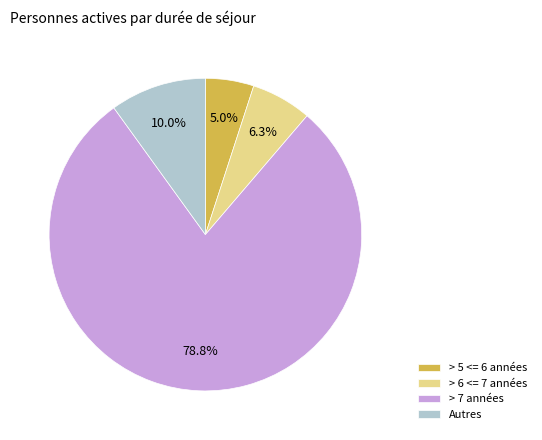

Is there a majority slice in this chart?

Yes